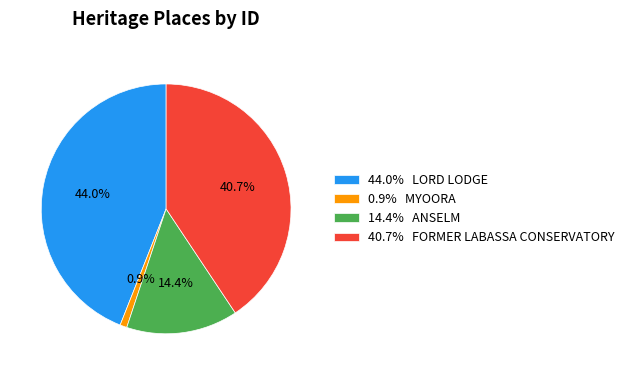

To the nearest percent, what is the average slice percentage?

25%